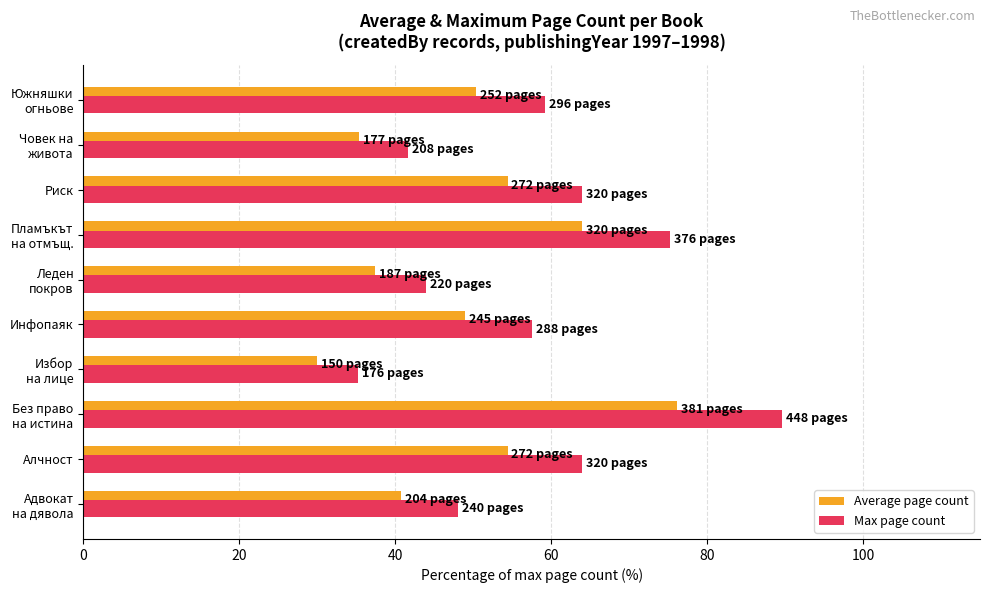

What is the average value of the Max page count series?

57.8